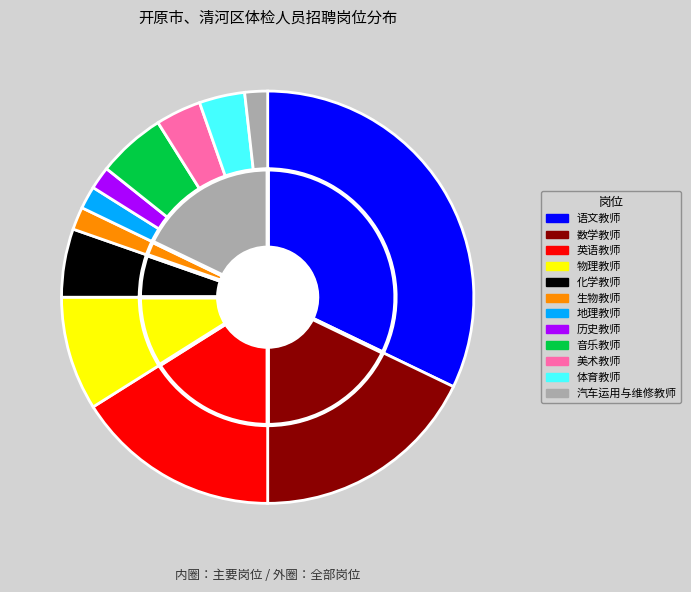

Between 音乐教师 and 数学教师, which is larger?

数学教师